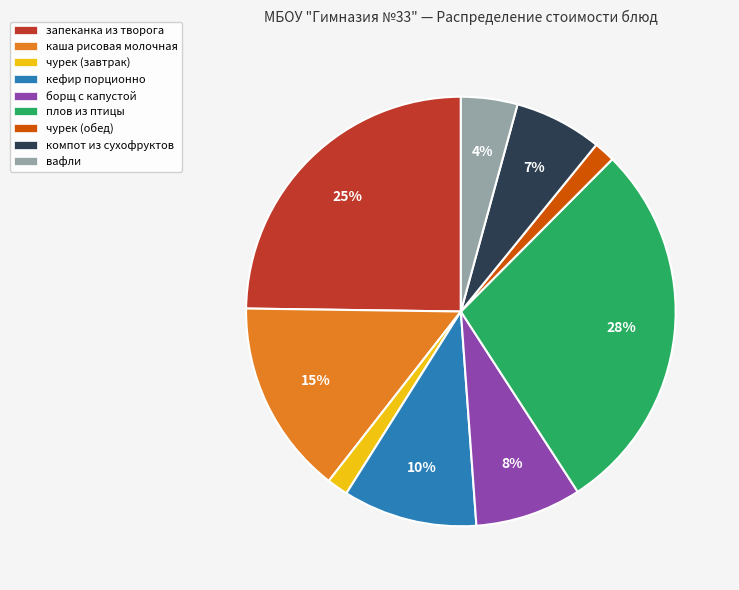

What percentage is the каша рисовая молочная slice, to the nearest percent?

15%